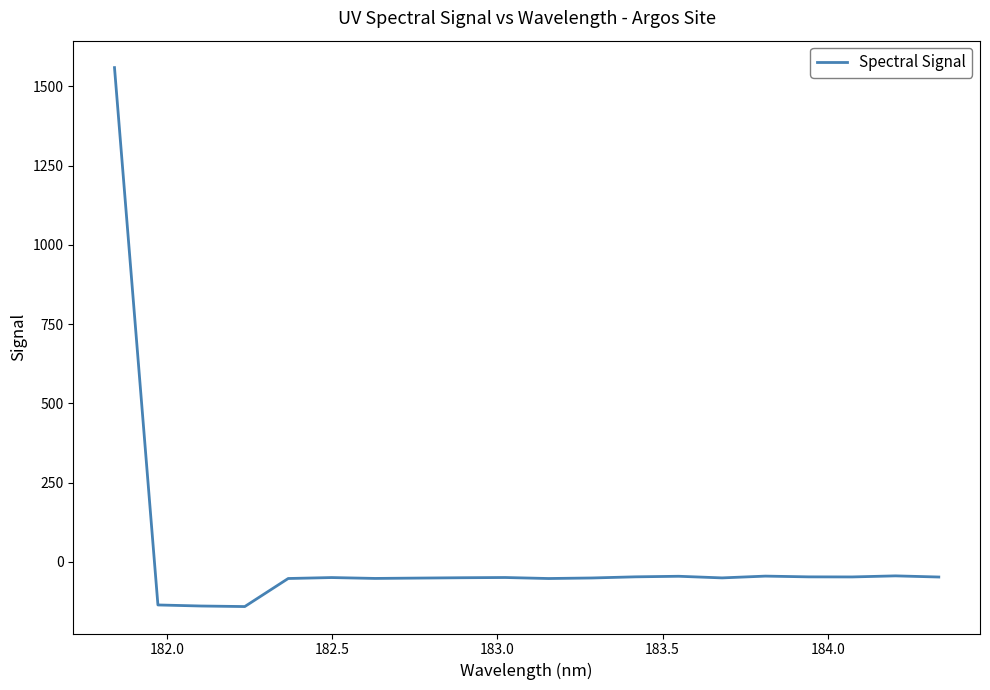

What is the minimum value shown in the chart?

-140.7